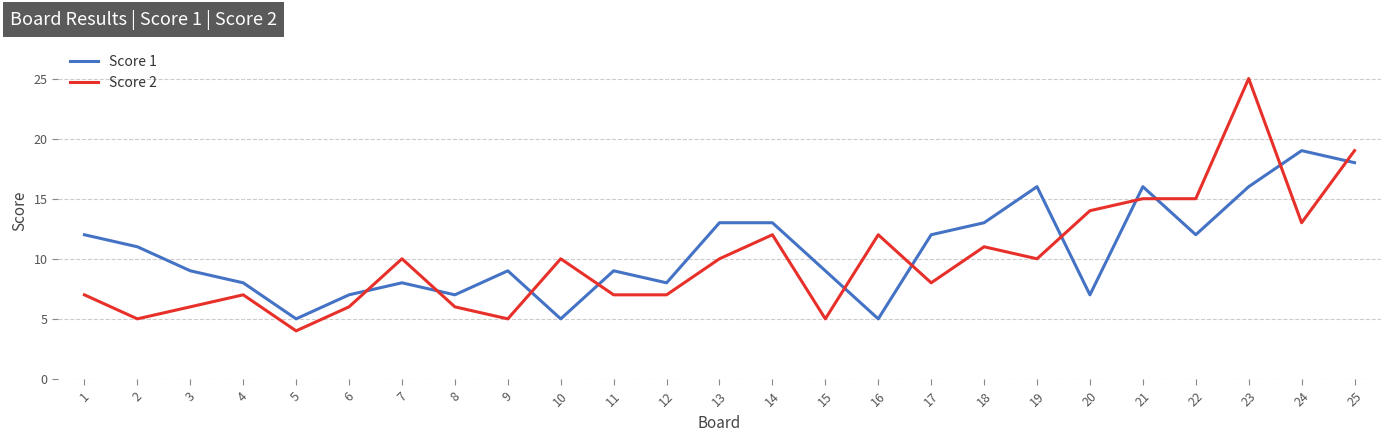

Reading right to left, transcribe all the data shown in this chart.

Score 1: 25=18	24=19	23=16	22=12	21=16	20=7	19=16	18=13	17=12	16=5	15=9	14=13	13=13	12=8	11=9	10=5	9=9	8=7	7=8	6=7	5=5	4=8	3=9	2=11	1=12
Score 2: 25=19	24=13	23=25	22=15	21=15	20=14	19=10	18=11	17=8	16=12	15=5	14=12	13=10	12=7	11=7	10=10	9=5	8=6	7=10	6=6	5=4	4=7	3=6	2=5	1=7